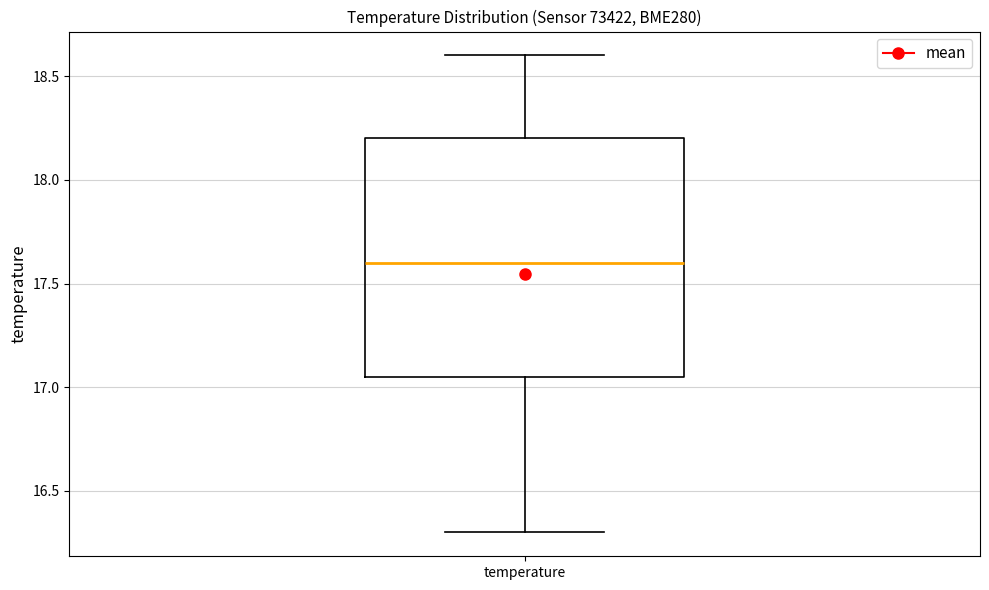

Transcribe this box plot: give where the median line is, the range the box spans, and where the two whiskers end, as read against the y-axis. The values are not printed on the chart, so give them approximately, as read against the axis.

median 17.60, box 17.05 to 18.20, whiskers 16.30 to 18.60